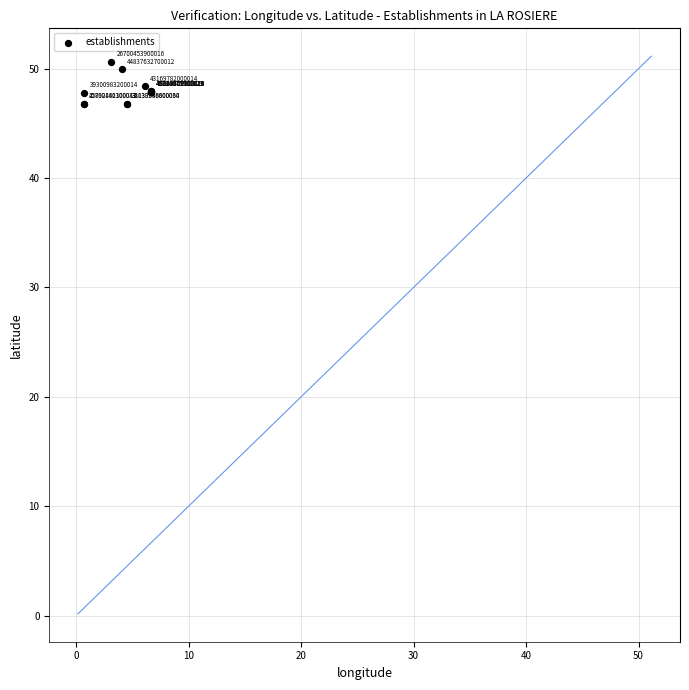

What Y value in the scatter plot is closest to 48?

47.9